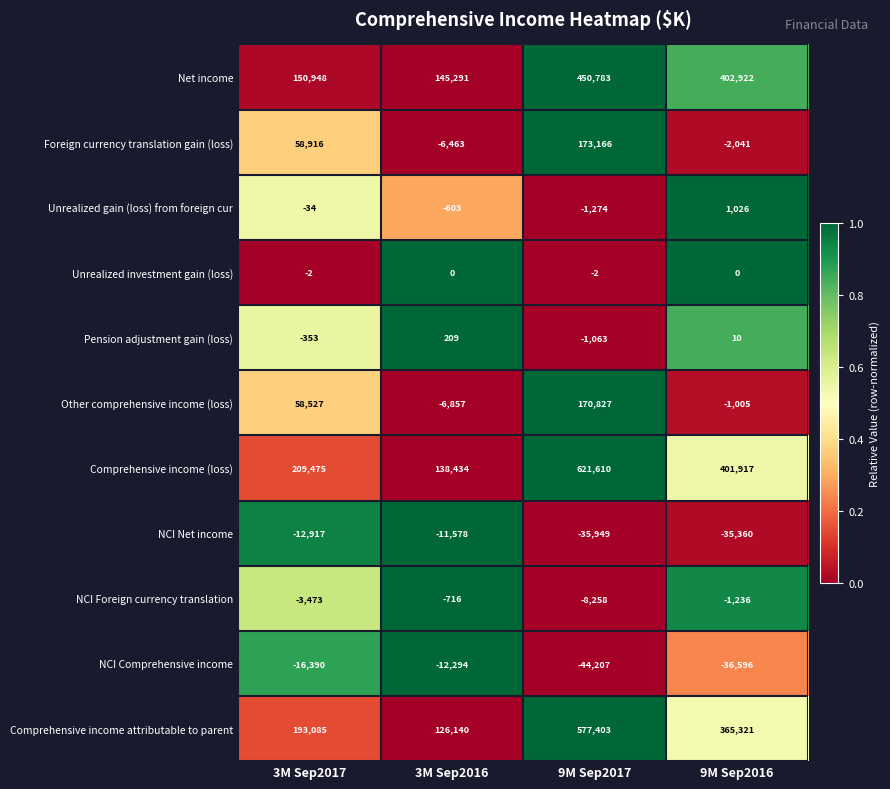

The value of Comprehensive income (loss) at 9M Sep2016 is 401917. True or false?

True